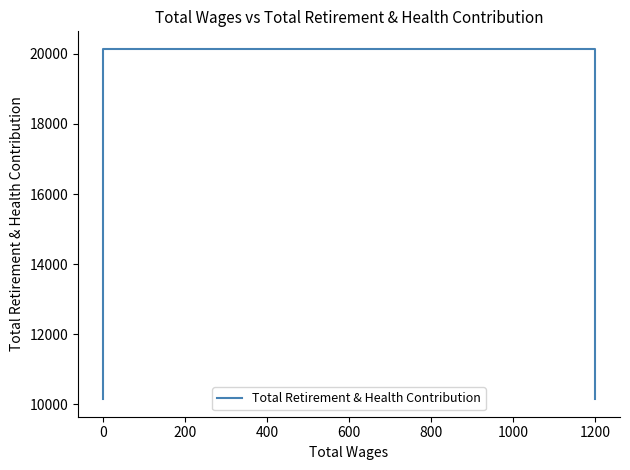

The value at 0 is 20144. True or false?

True